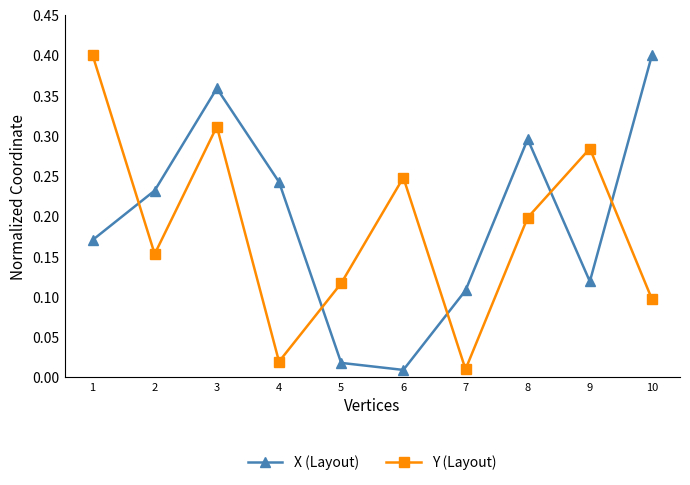

Between which two adjacent categories do Y (Layout) and X (Layout) first intersect?

1 and 2